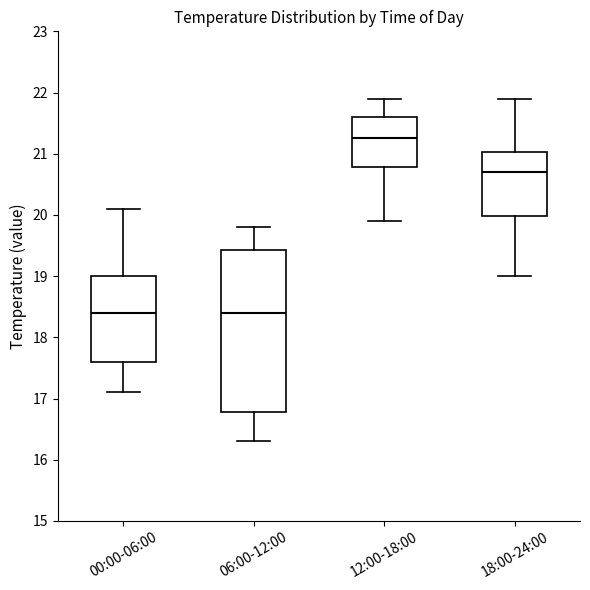

Which box's median line is the highest?

12:00-18:00